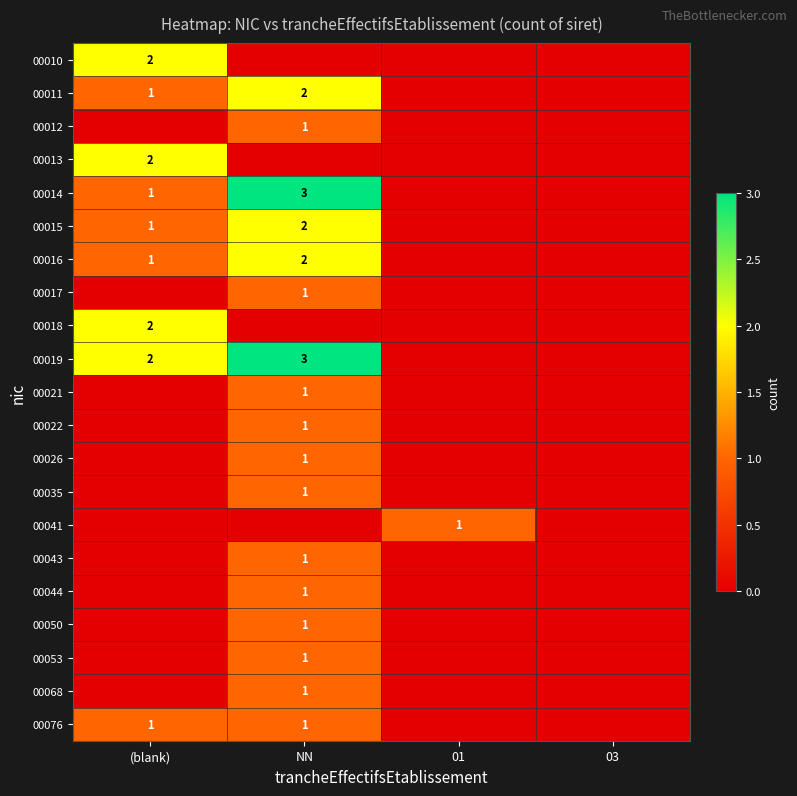

At which category does the chart reach its minimum across all series?

NN